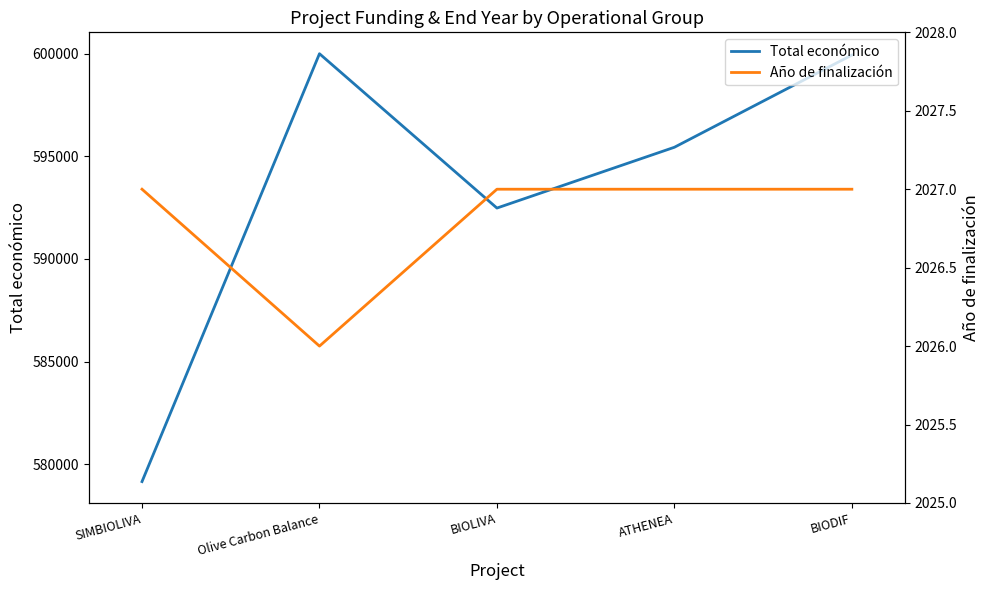

At which label does Año de finalización reach its minimum?

Olive Carbon Balance